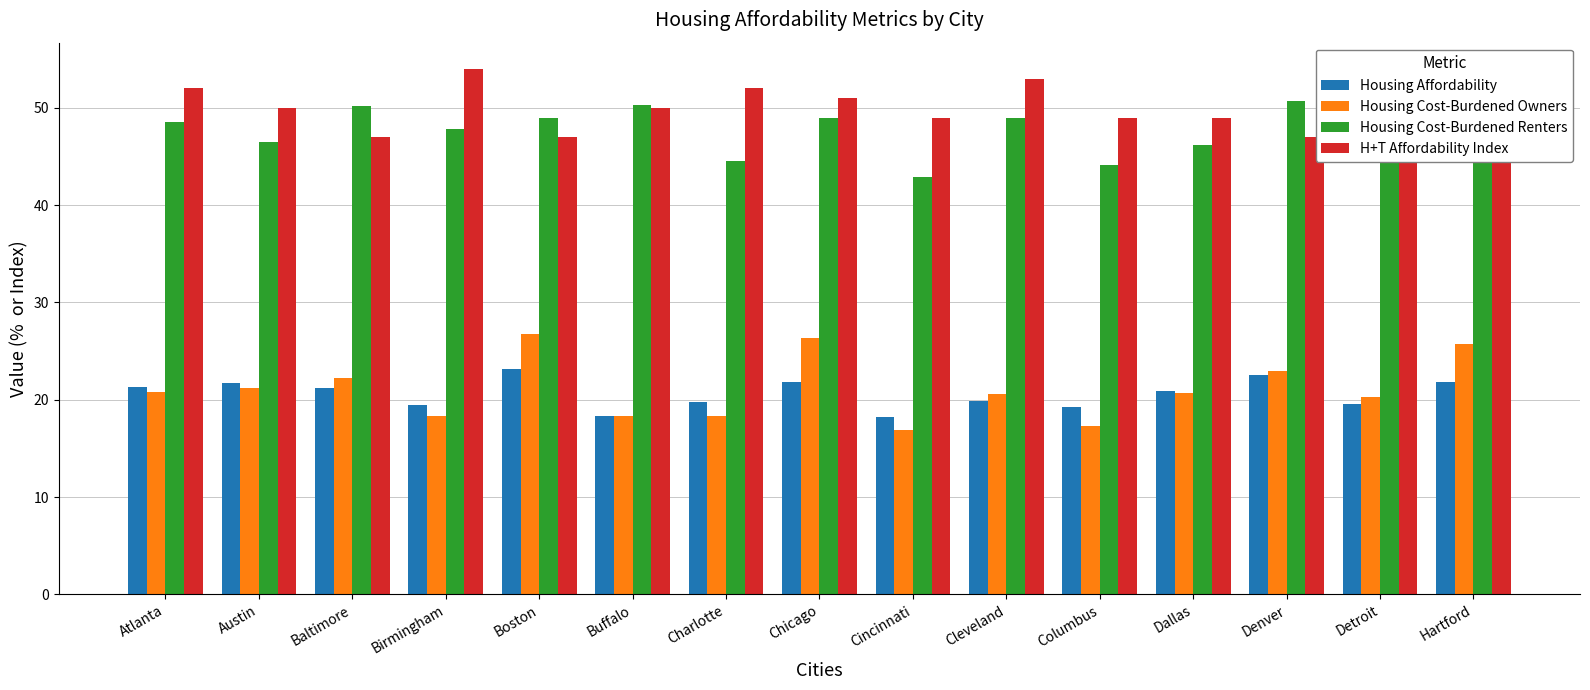

How many categories are shown in the chart?

15